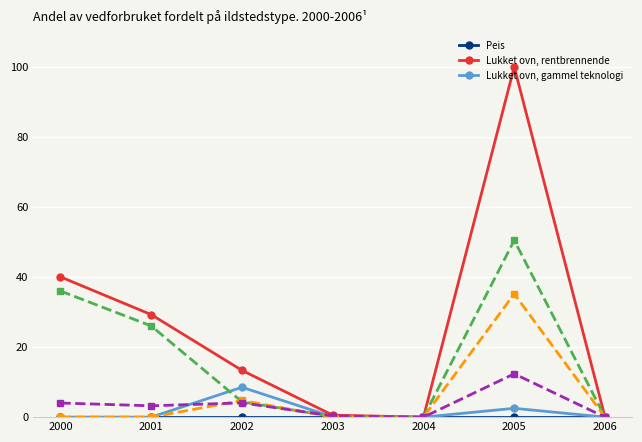

How many lines are shown in the chart?

6